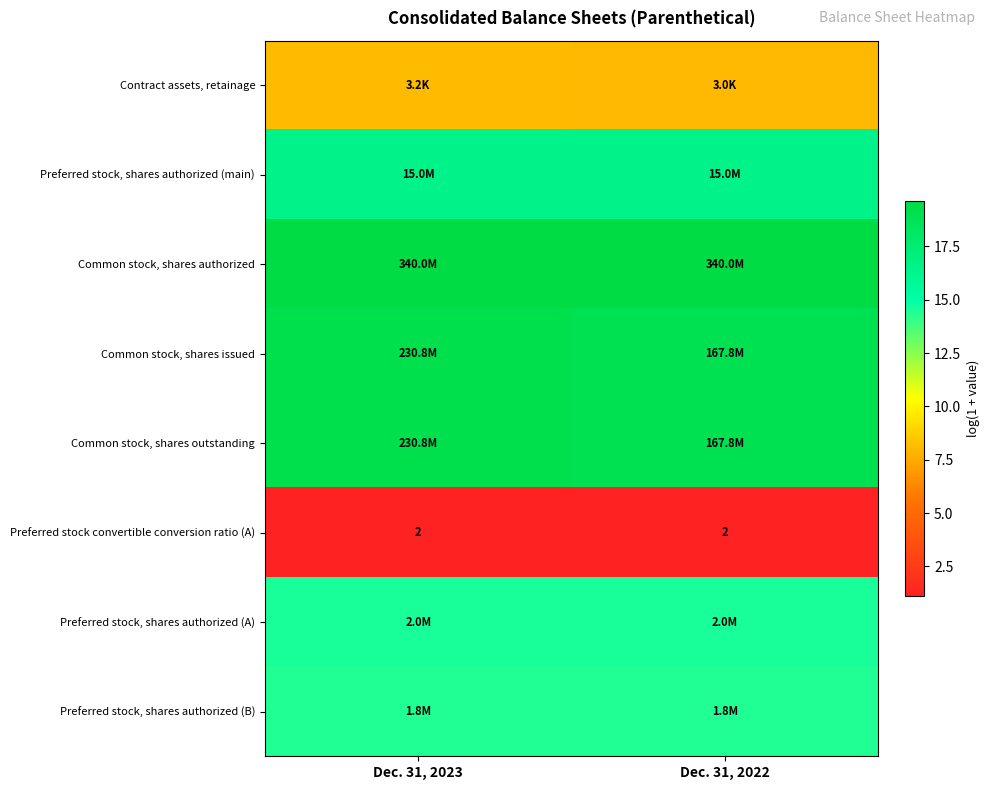

The Common stock, shares authorized series shows 13.2 at Dec. 31, 2022. True or false?

False